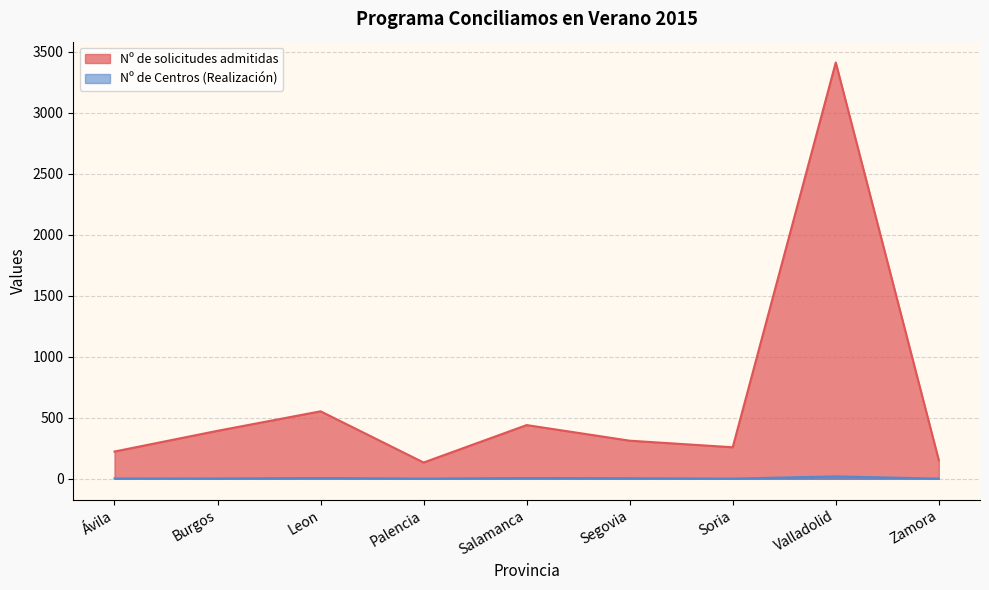

Where does the Nº de solicitudes admitidas series first go above 312?

Burgos